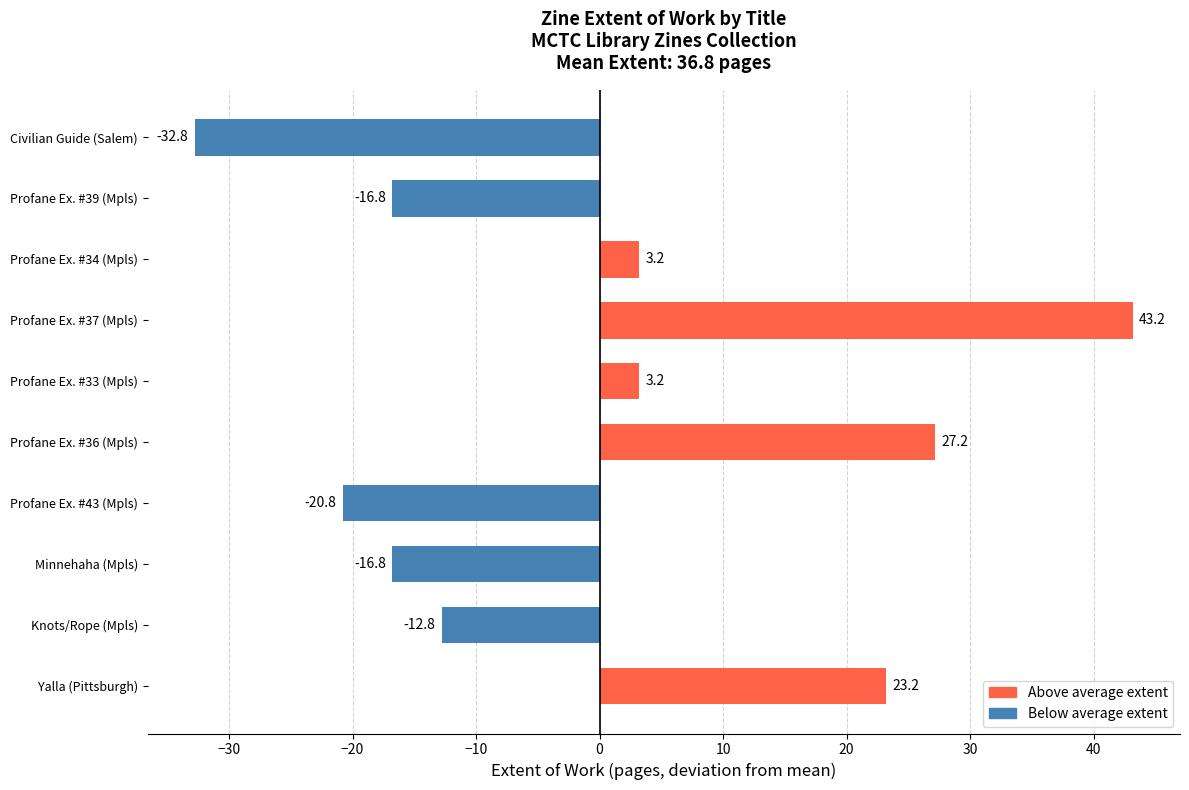

What is the difference between the values at Profane Ex. #37 (Mpls) and Minnehaha (Mpls)?

60.0